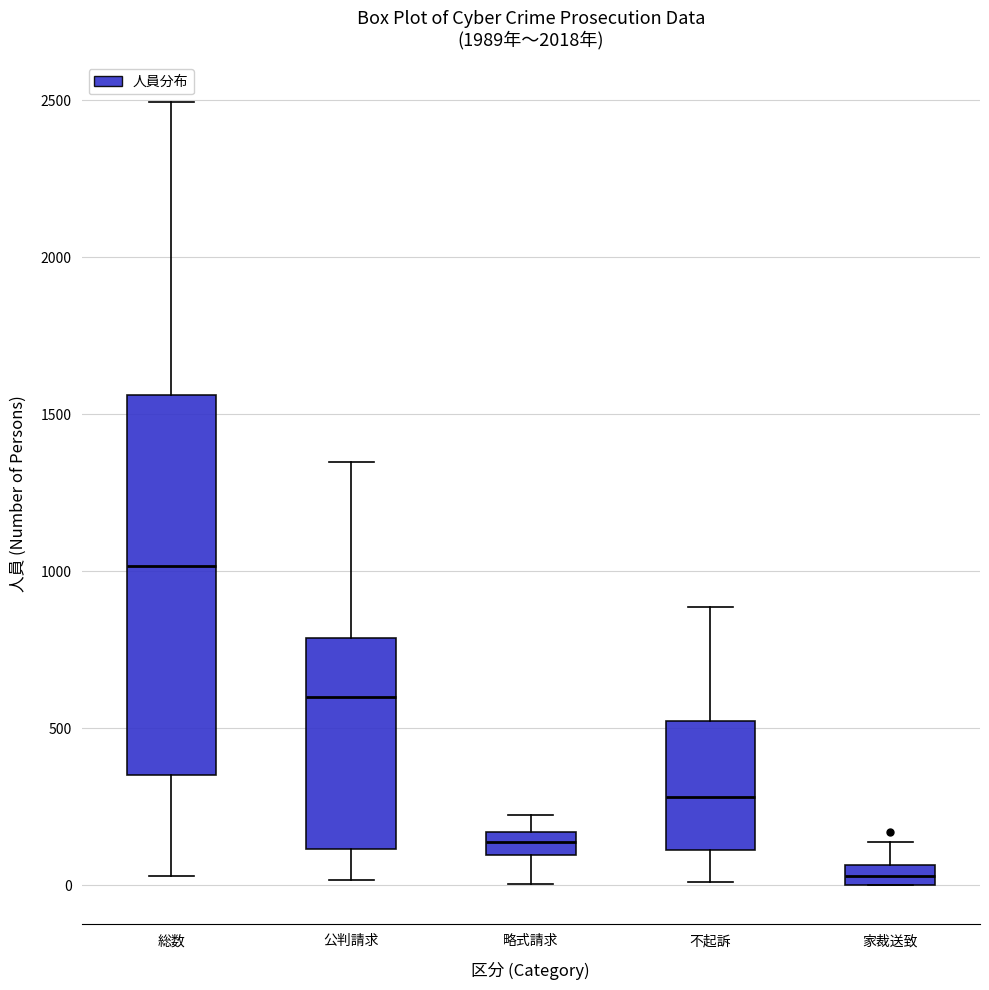

Where does the median line of the box for 不起訴 sit on the y-axis? The values are not printed on the chart, so give them approximately, as read against the axis.

300